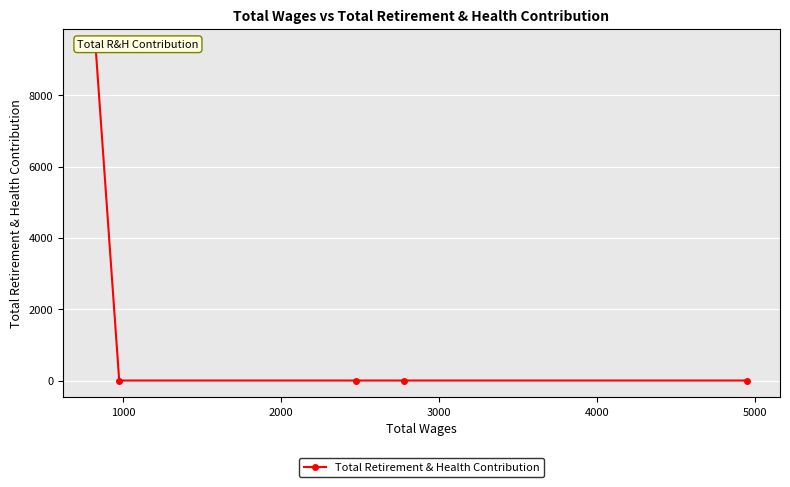

Does the chart display data point markers on the line(s)?

Yes